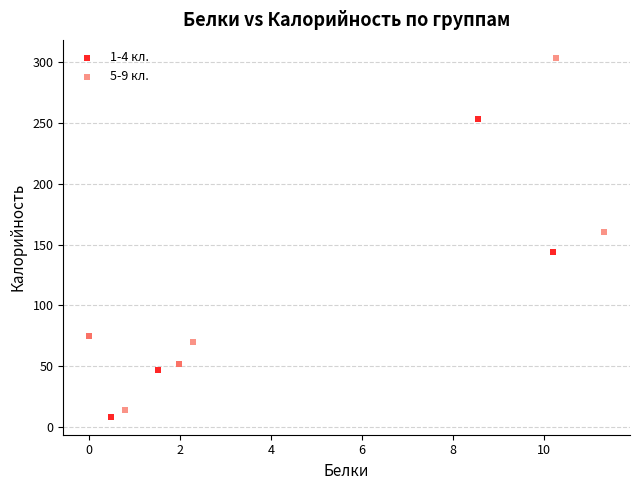

Which series reaches the minimum Y coordinate?

1-4 кл.